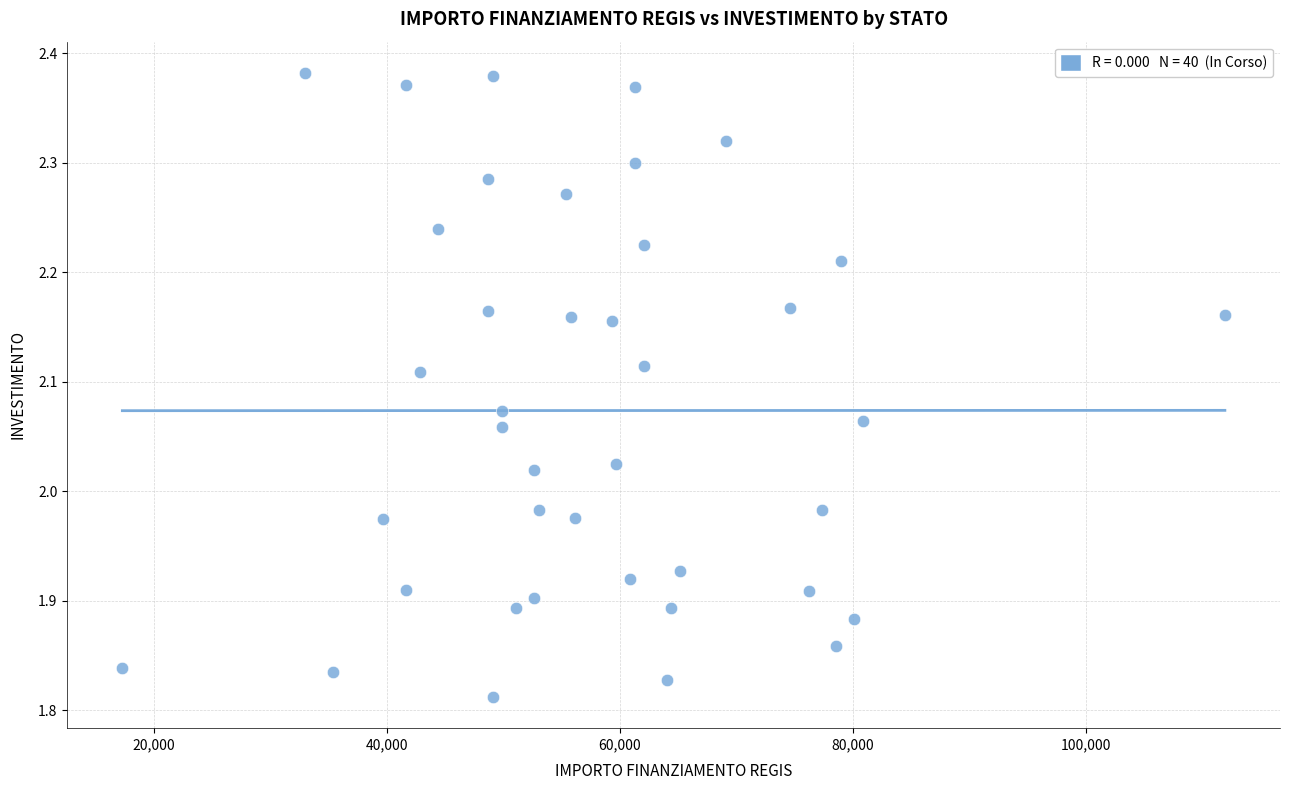

What is the range of Y values (max minus min)?

0.6